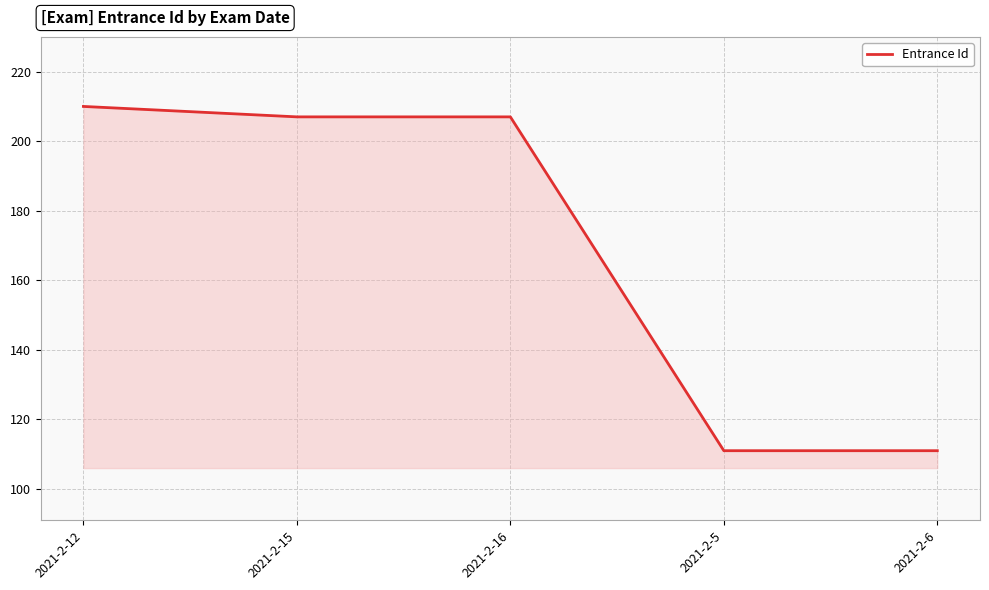

Which has a higher value, 2021-2-6 or 2021-2-16?

2021-2-16